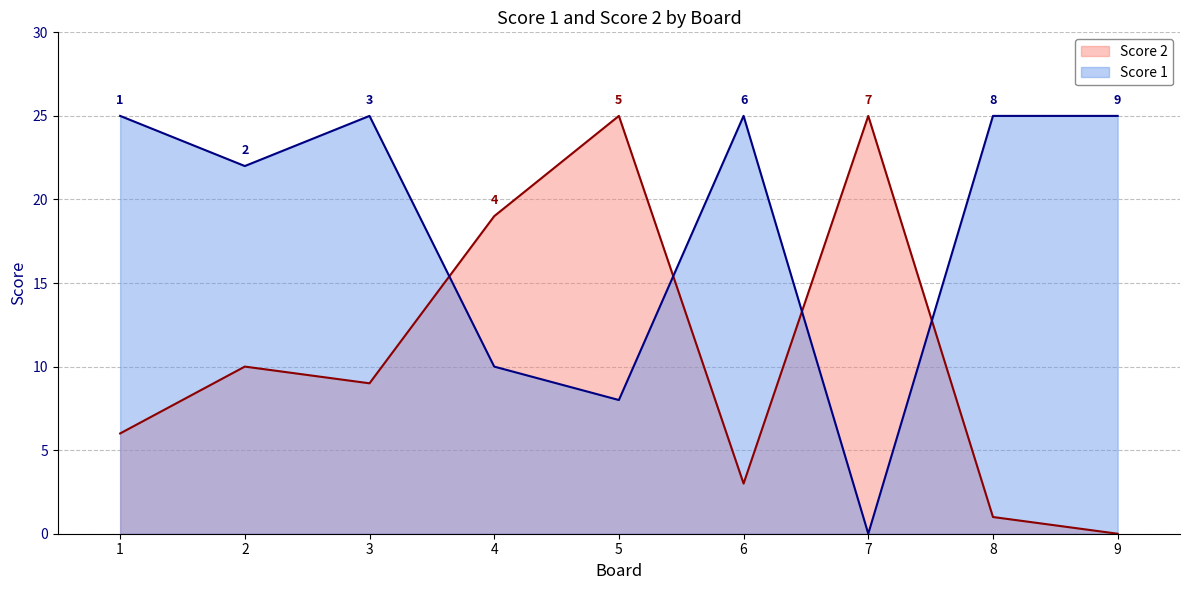

In Score 1, how many points are lower than both neighbors (excluding endpoints)?

3